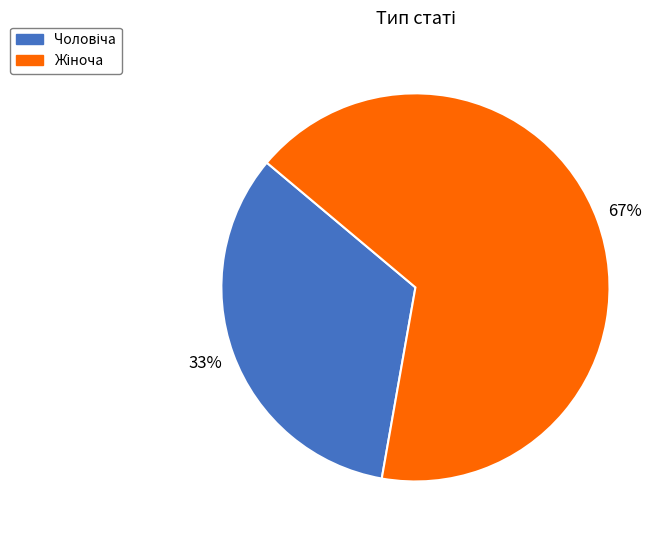

To the nearest percent, what is the average slice percentage?

50%